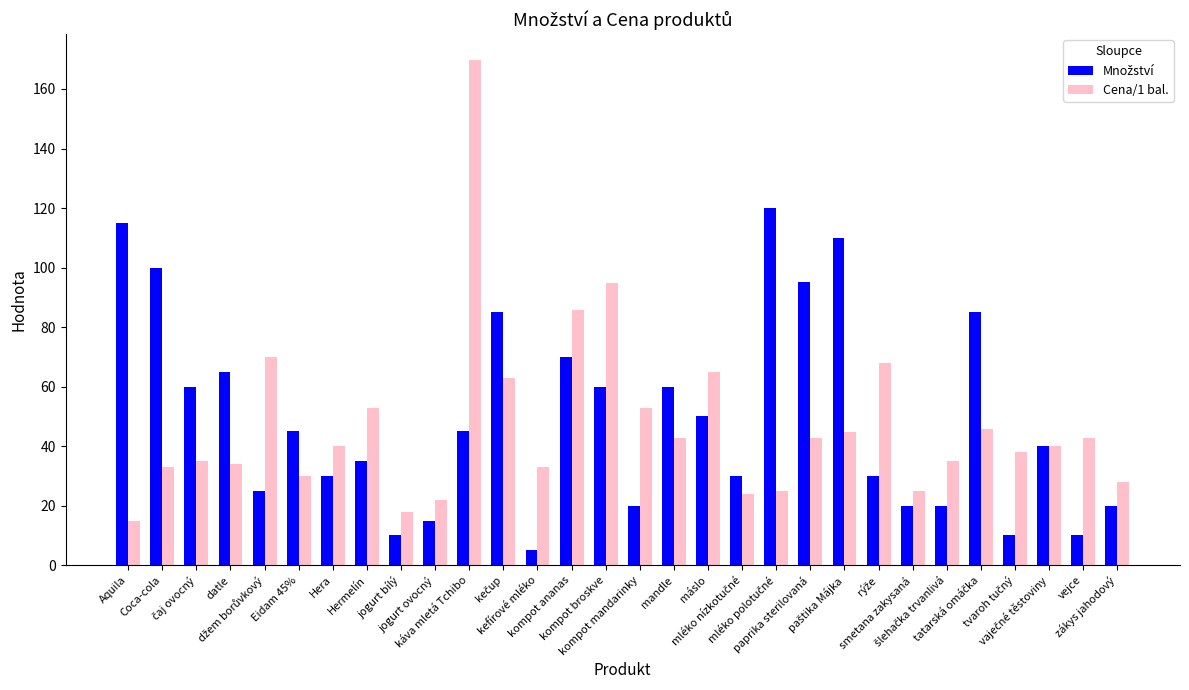

Which series has the largest range (max minus min)?

Cena/1 bal.